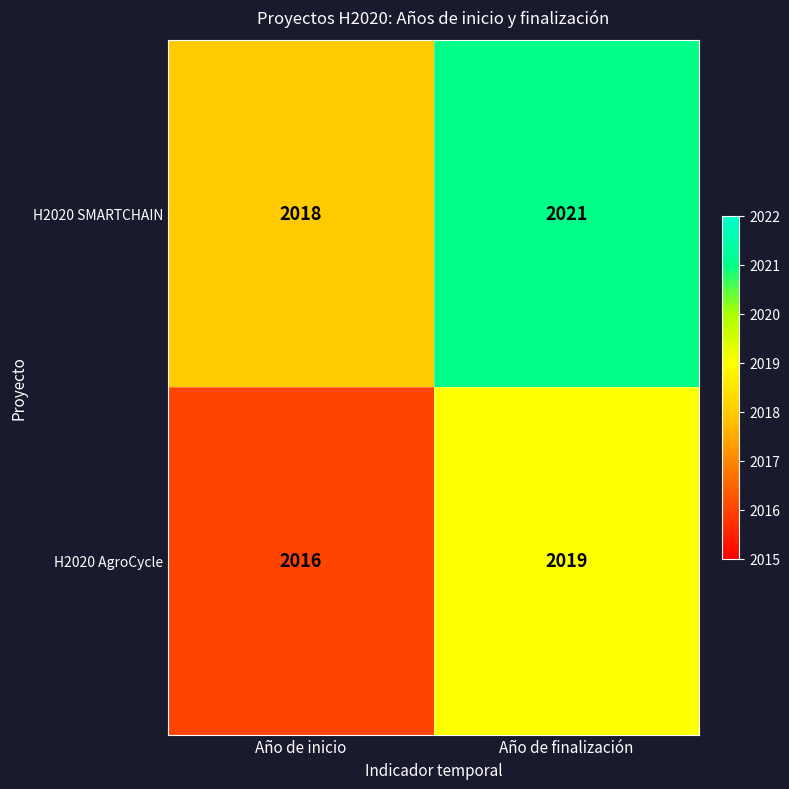

At Año de inicio, list the series in order from smallest to largest.

H2020 AgroCycle, H2020 SMARTCHAIN